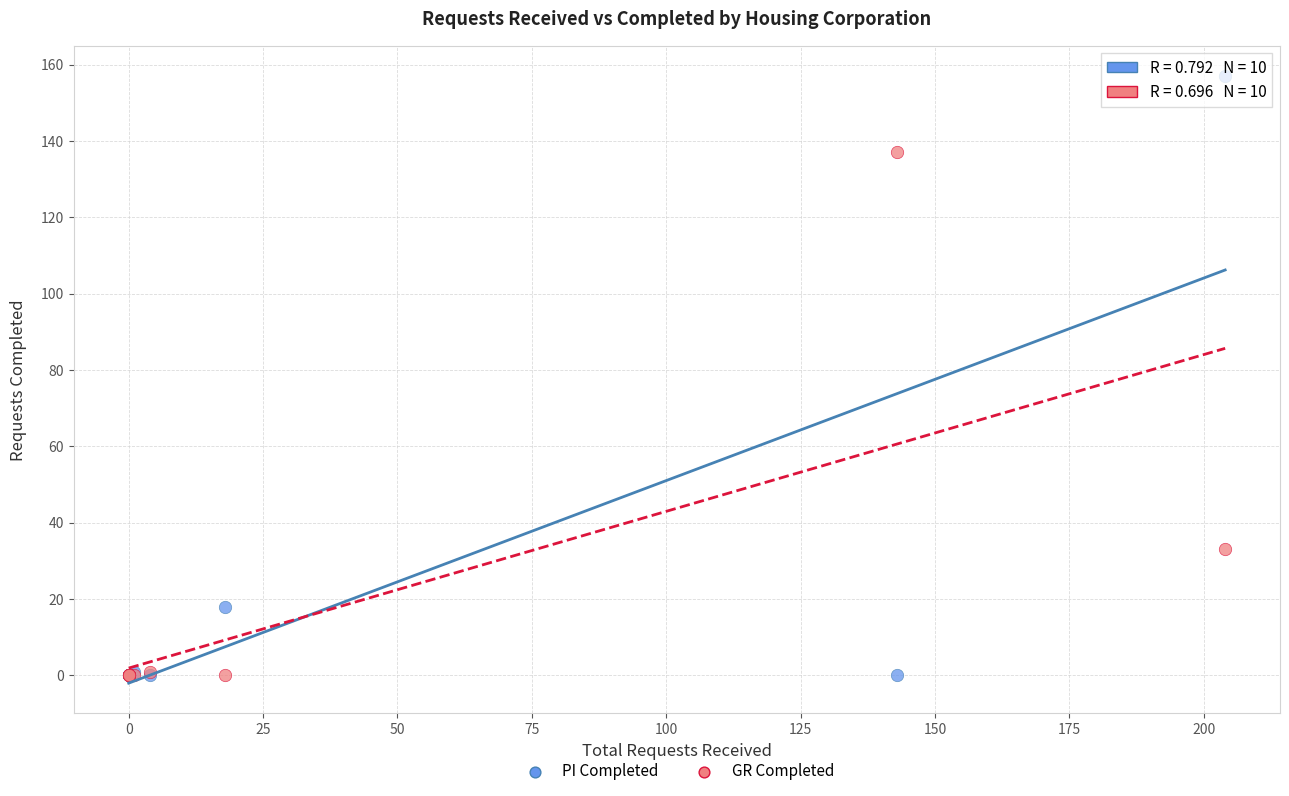

Across all series, what Y value is closest to 78?

33